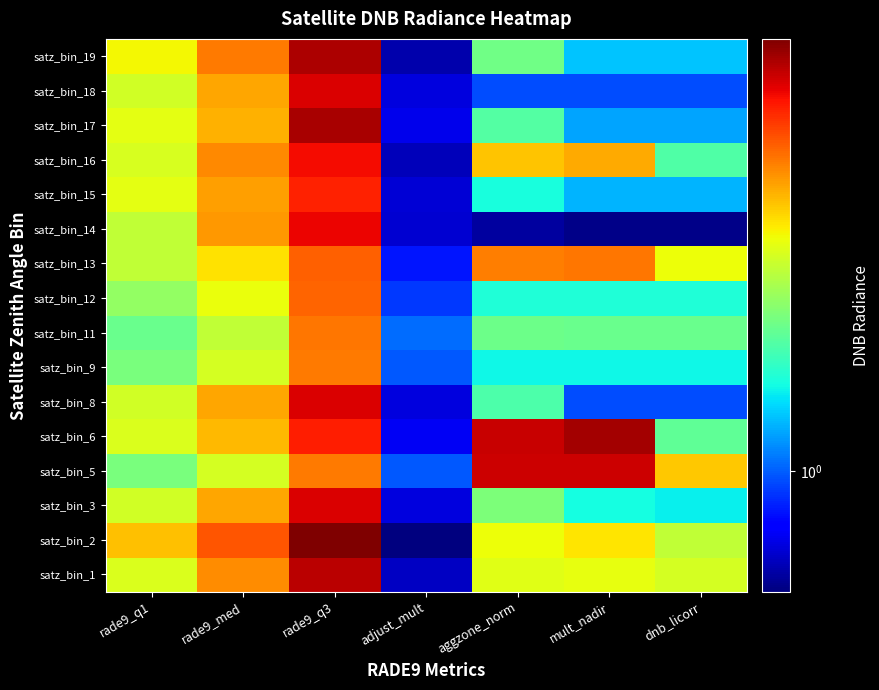

List the series in order of their peak value, lowest first.

satz_bin_9, satz_bin_11, satz_bin_12, satz_bin_13, satz_bin_15, satz_bin_16, satz_bin_14, satz_bin_3, satz_bin_8, satz_bin_18, satz_bin_5, satz_bin_1, satz_bin_19, satz_bin_17, satz_bin_6, satz_bin_2